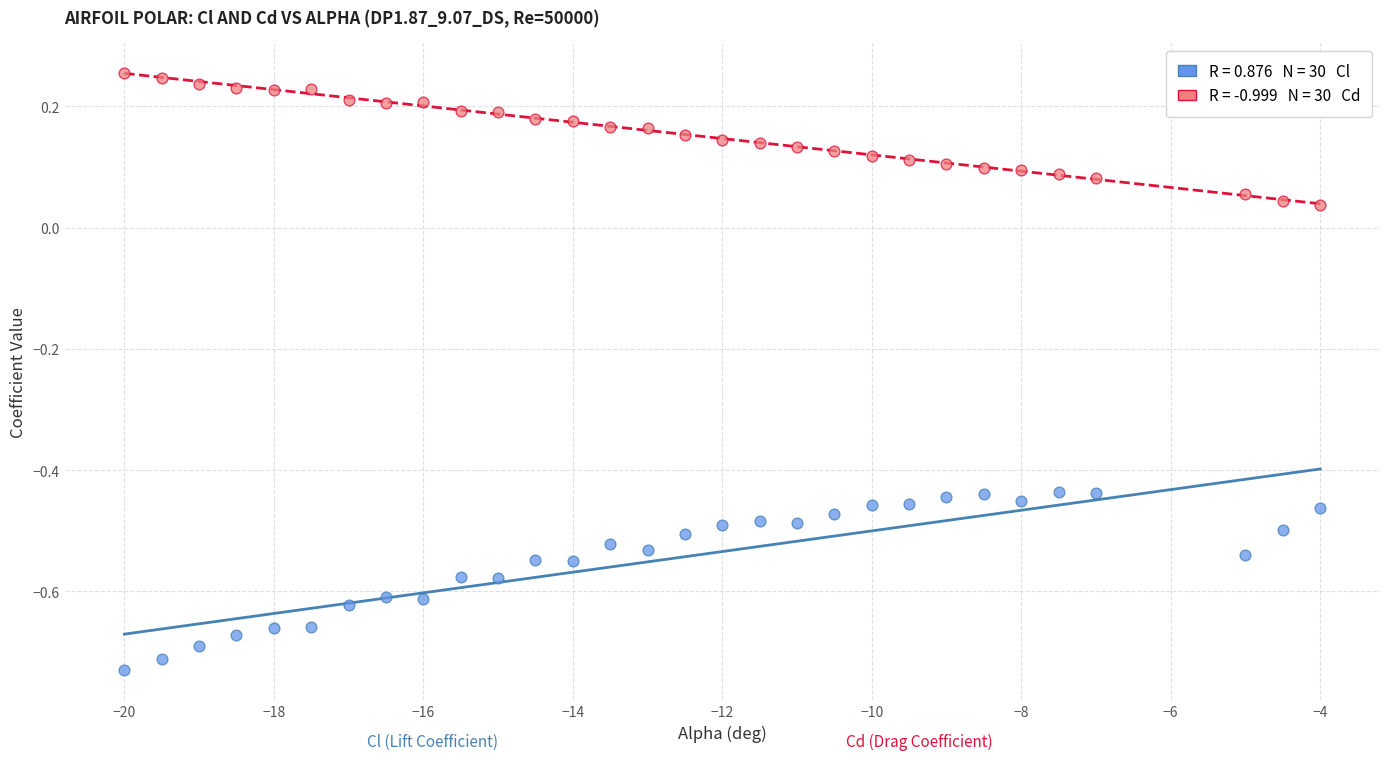

Across all data points, what is the range of Y values (max minus min)?

1.0